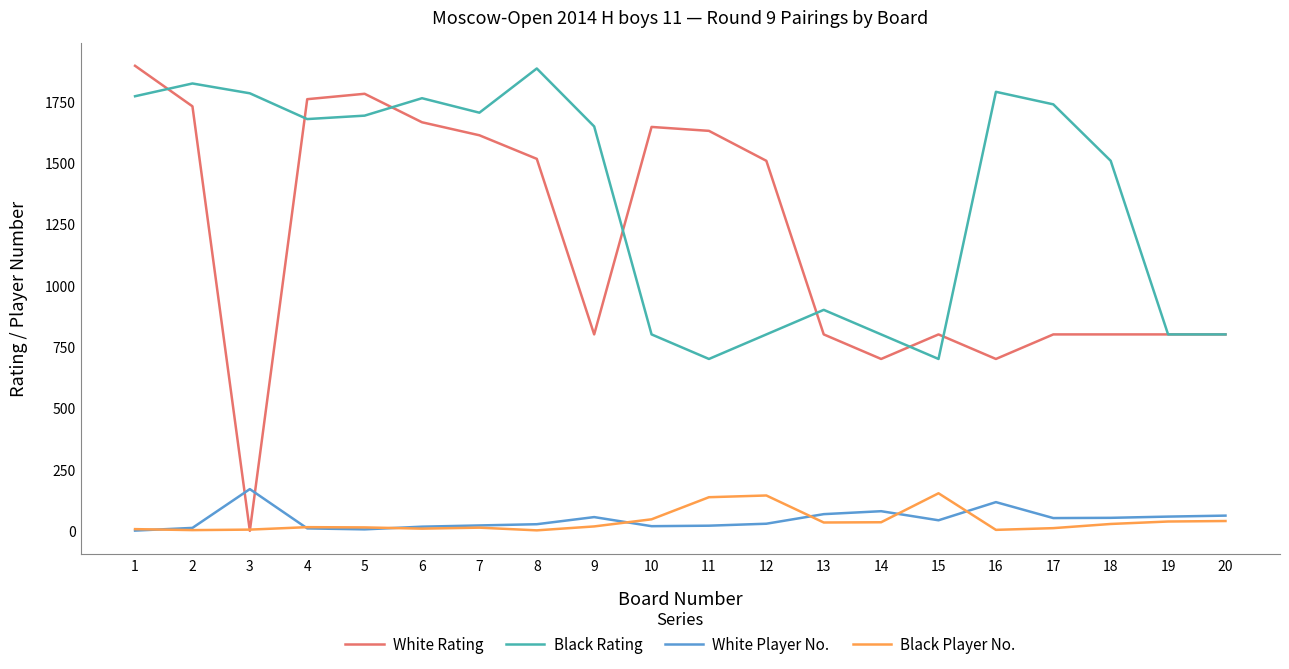

What is the total value across all series at 16?

2609